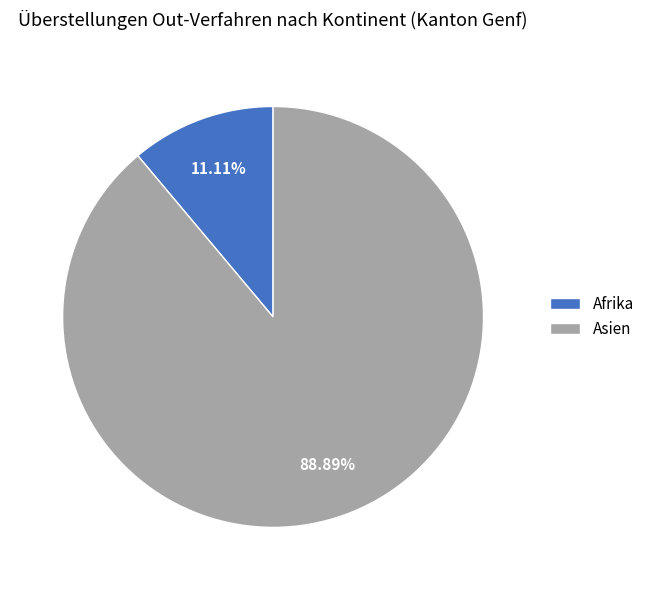

Which has a higher value, Asien or Afrika?

Asien